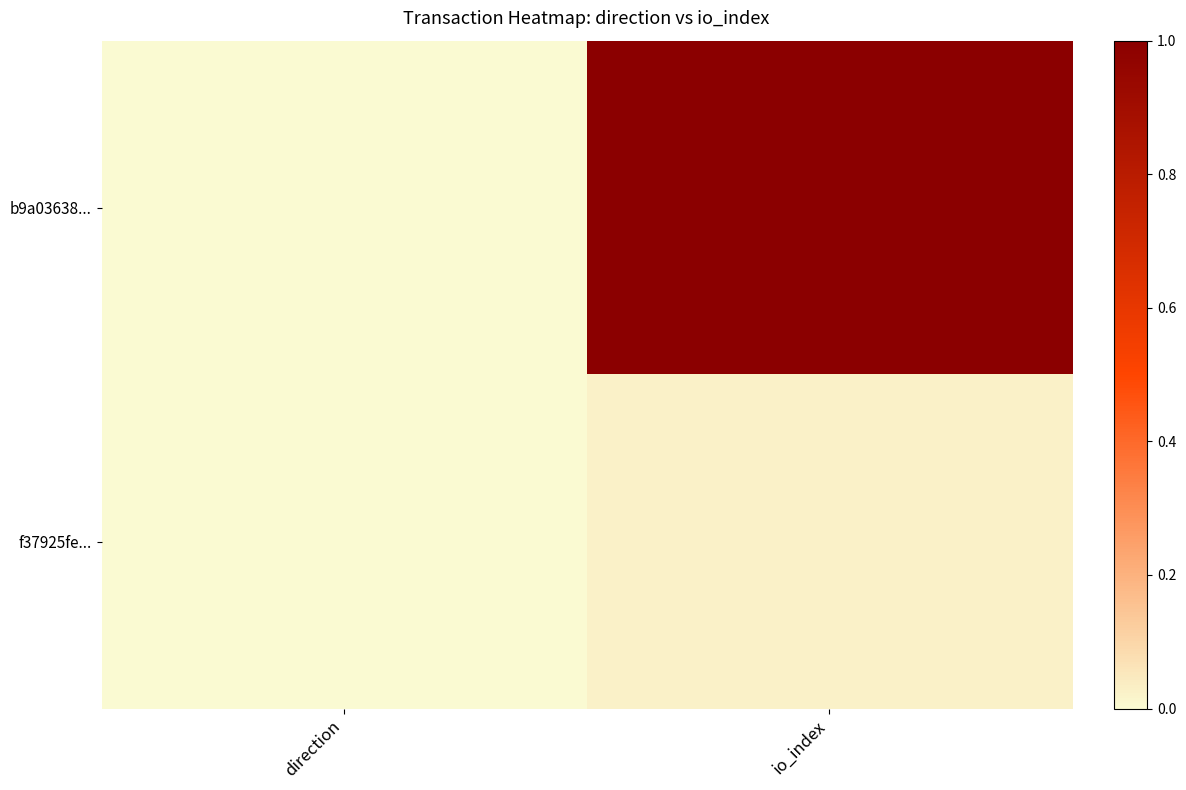

List the series in order of their overall mean, highest first.

b9a03638..., f37925fe...